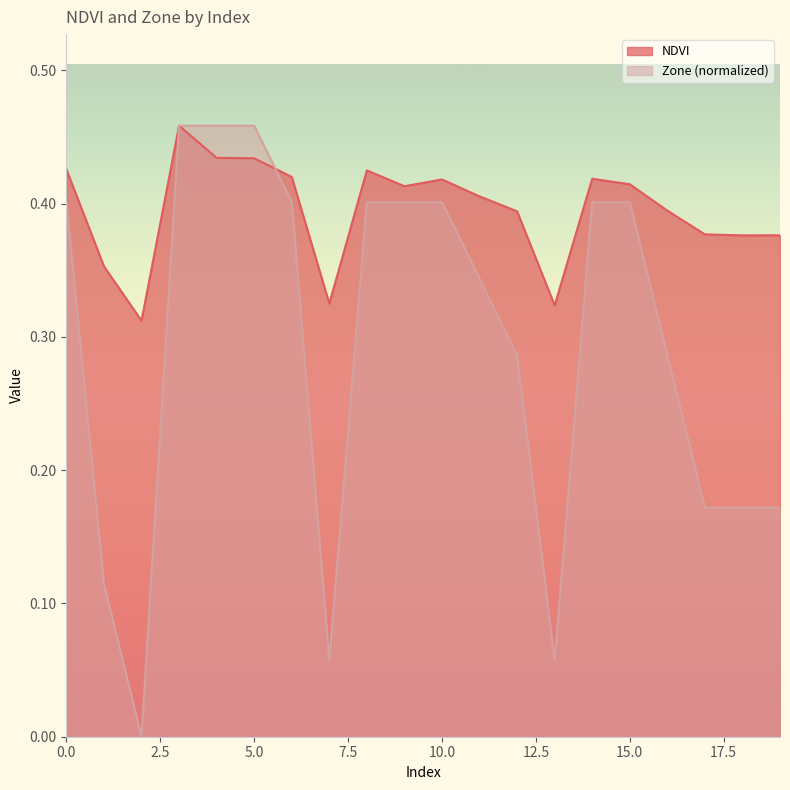

Which series has the largest range (max minus min)?

Zone (normalized)